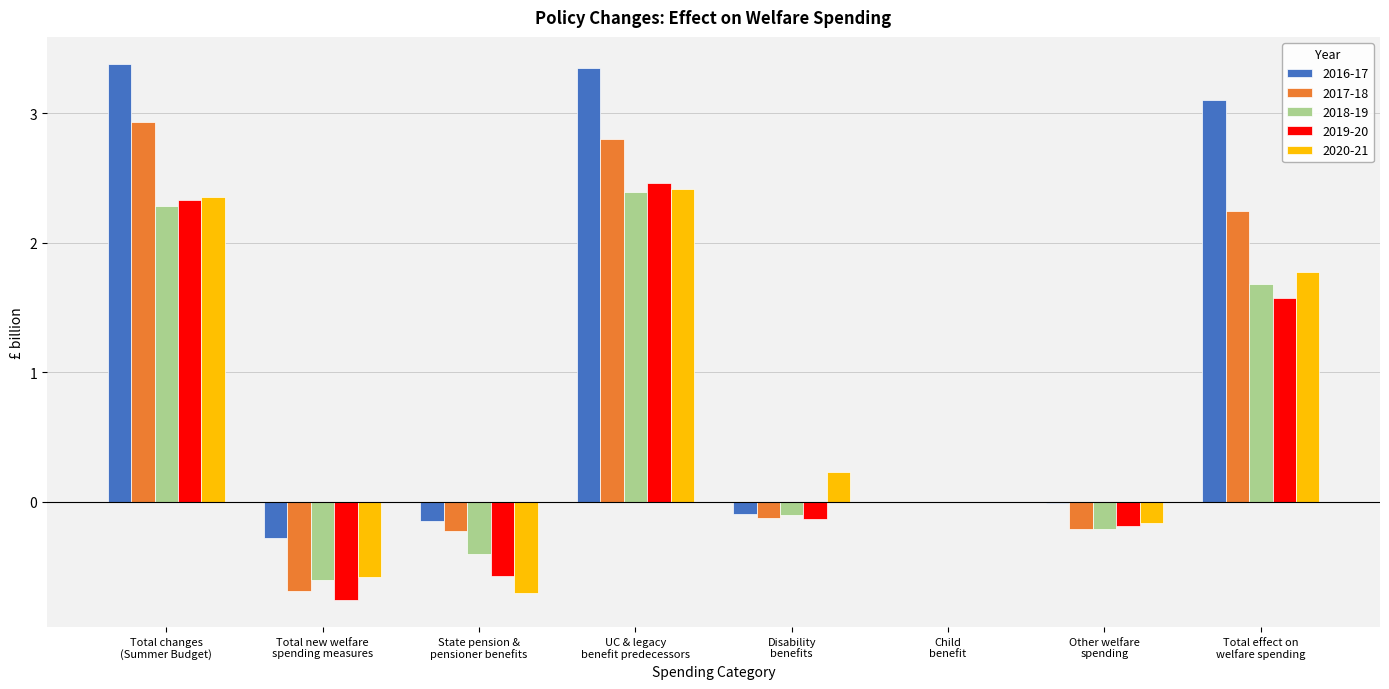

What is the maximum value shown in the chart?

3.4